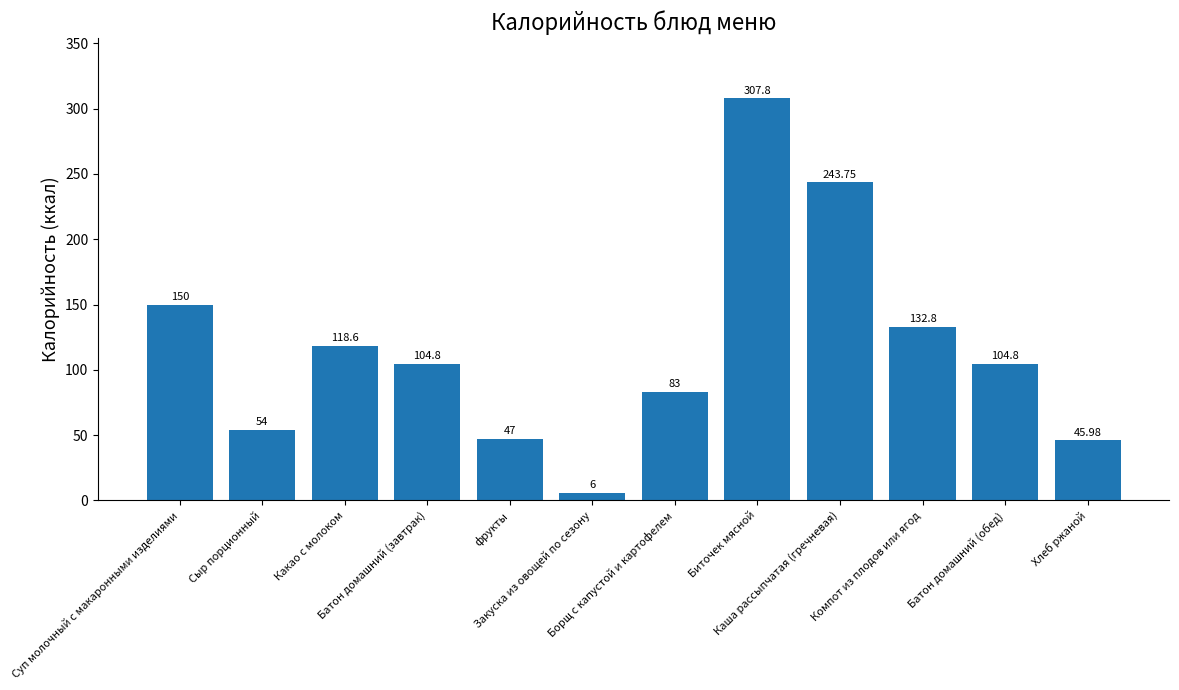

What is the difference between the maximum and minimum values?

301.8